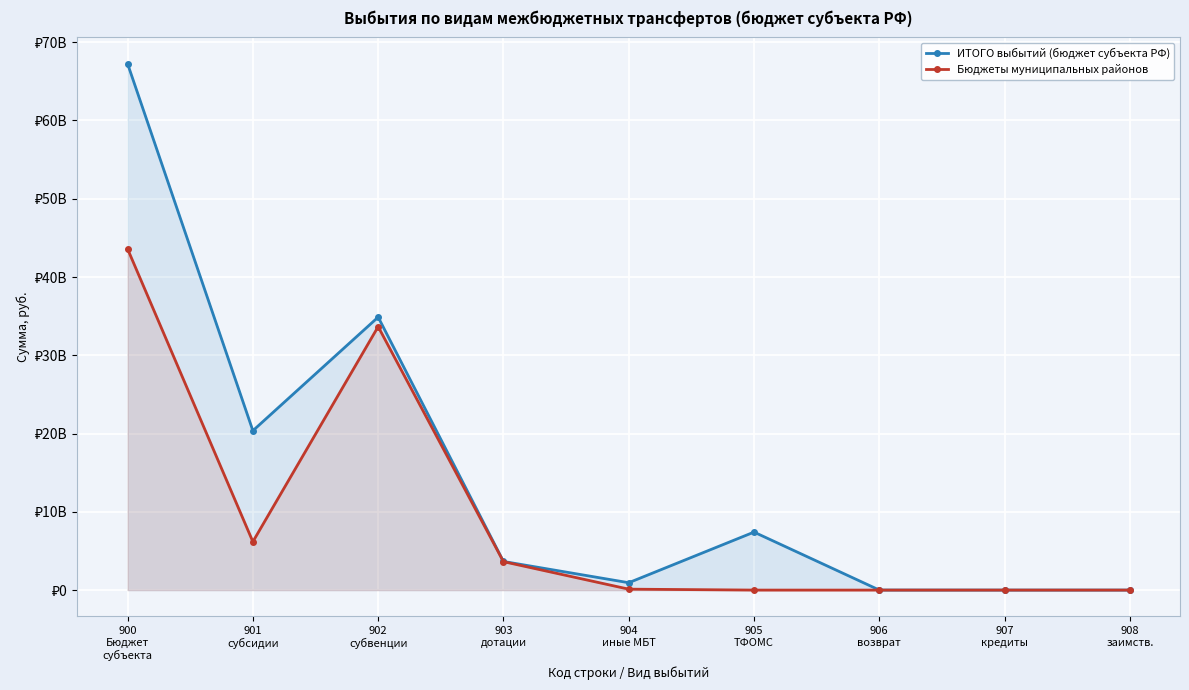

Which category has the lowest value across all series?

907
кредиты